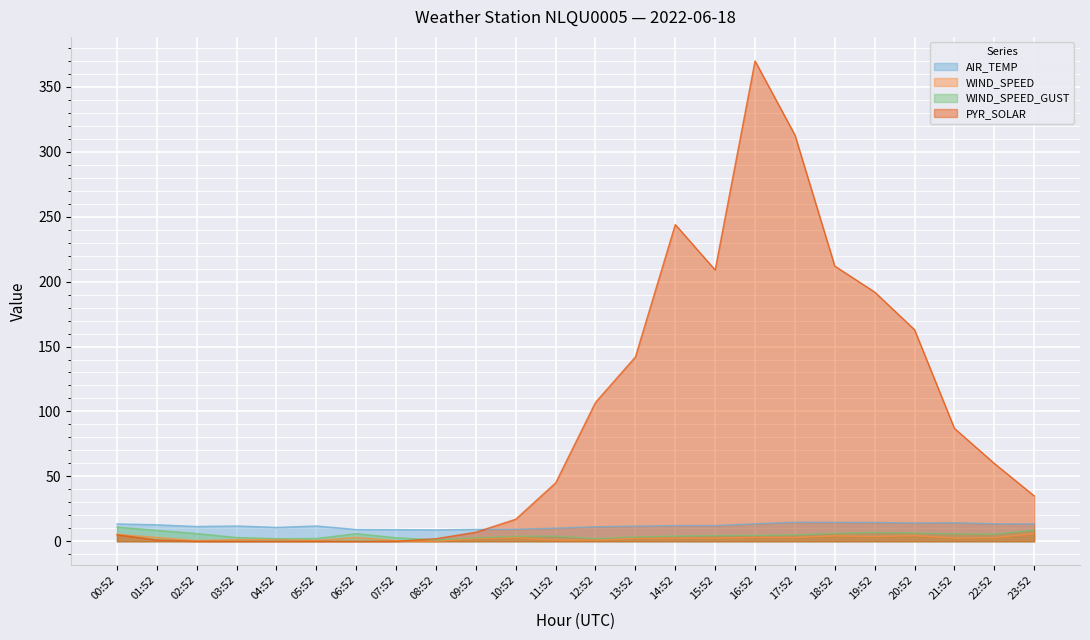

Which series has the widest spread of values?

PYR_SOLAR